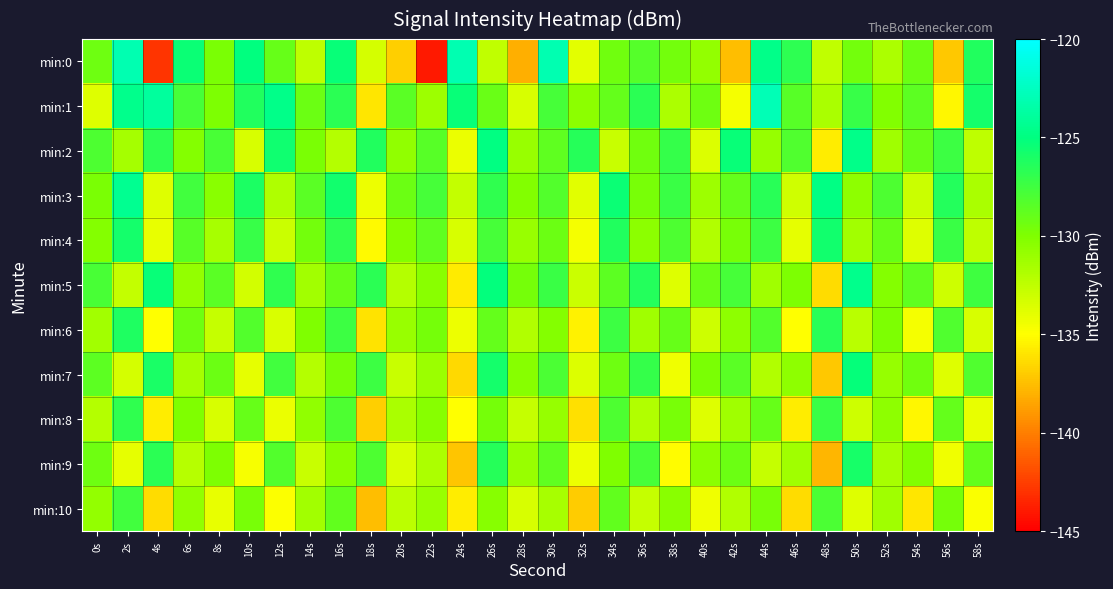

Which label corresponds to the smallest value in the chart?

22s